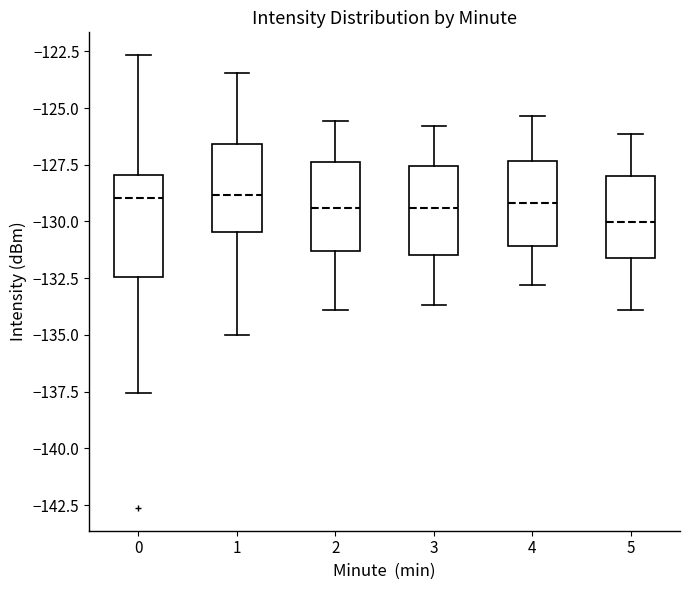

Where is the lower edge of the box at x = 5 on the y-axis? The values are not printed on the chart, so give them approximately, as read against the axis.

-131.5